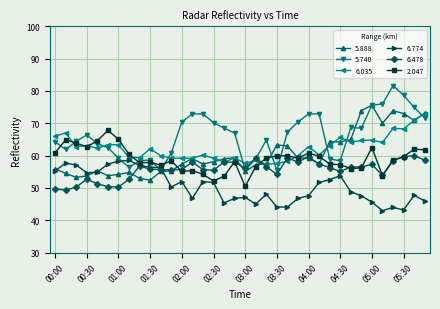

How many series are shown in this chart?

6